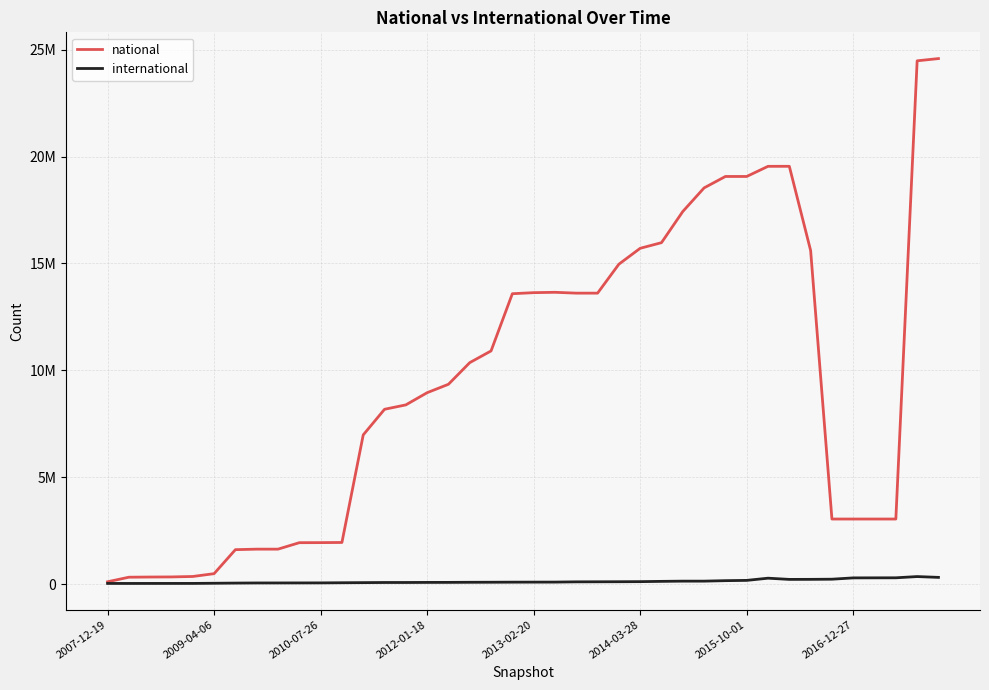

Reading left to right, transcribe all the data shown in this chart.

national: 108782	322192	330764	335324	356510	488235	1611015	1634965	1634965	1937276	1940383	1947217	6979384	8178222	8384239	8954473	9348092	10360549	10908949	13585382	13634506	13651006	13611838	13611838	14966648	15710199	15973479	17431582	18536046	19070281	19070293	19544862	19545673	15606510	3044007	3044007	3044007	3044004	24480852	24585666
international: 30848	30275	31042	31563	31847	39678	47615	53219	53858	55200	56458	63323	68661	74698	75003	78576	79893	84612	86829	90547	92242	93505	105156	107613	110620	114843	127795	138203	138215	160710	173589	276441	219694	221849	229105	290477	292685	294221	352294	314309